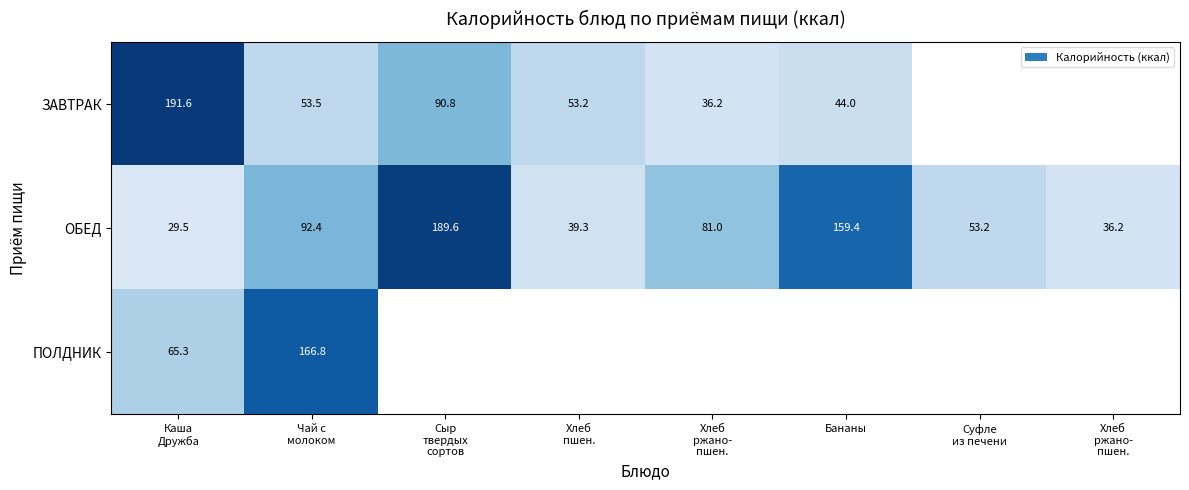

Between Хлеб
ржано-
пшен. and Бананы, which is larger?

Бананы